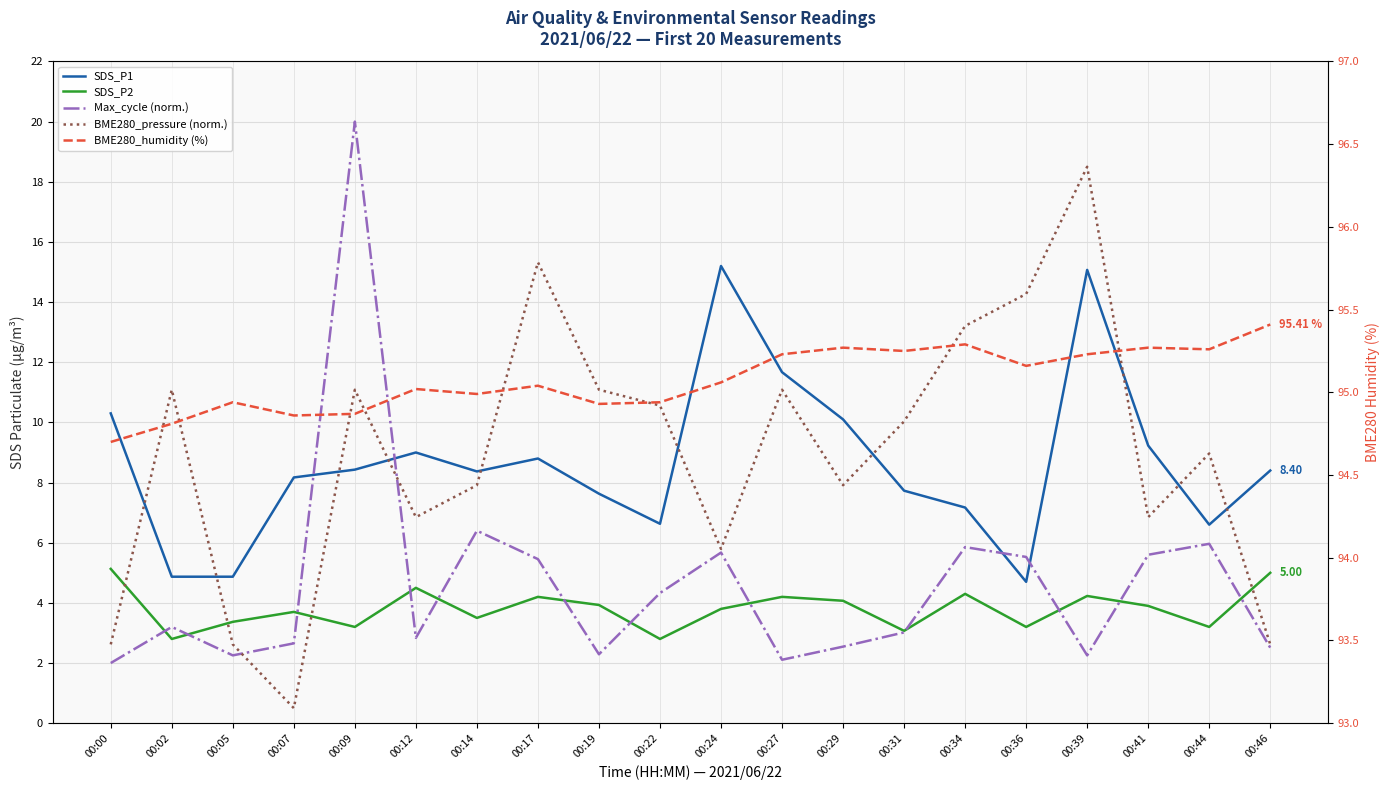

What is the smallest value displayed?

0.5